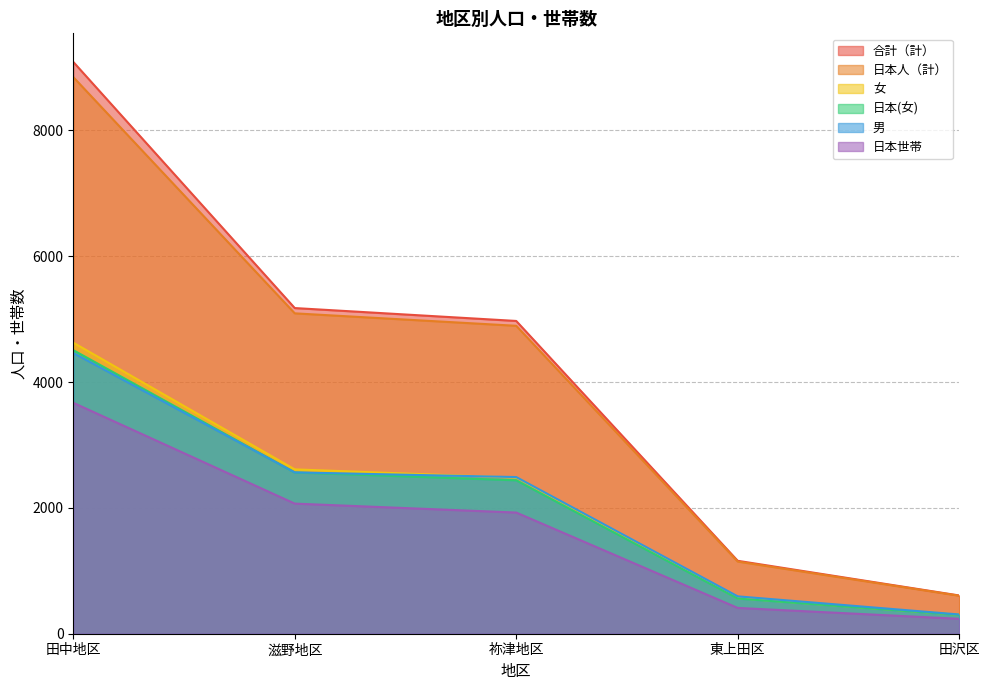

What is the smallest value displayed?

237